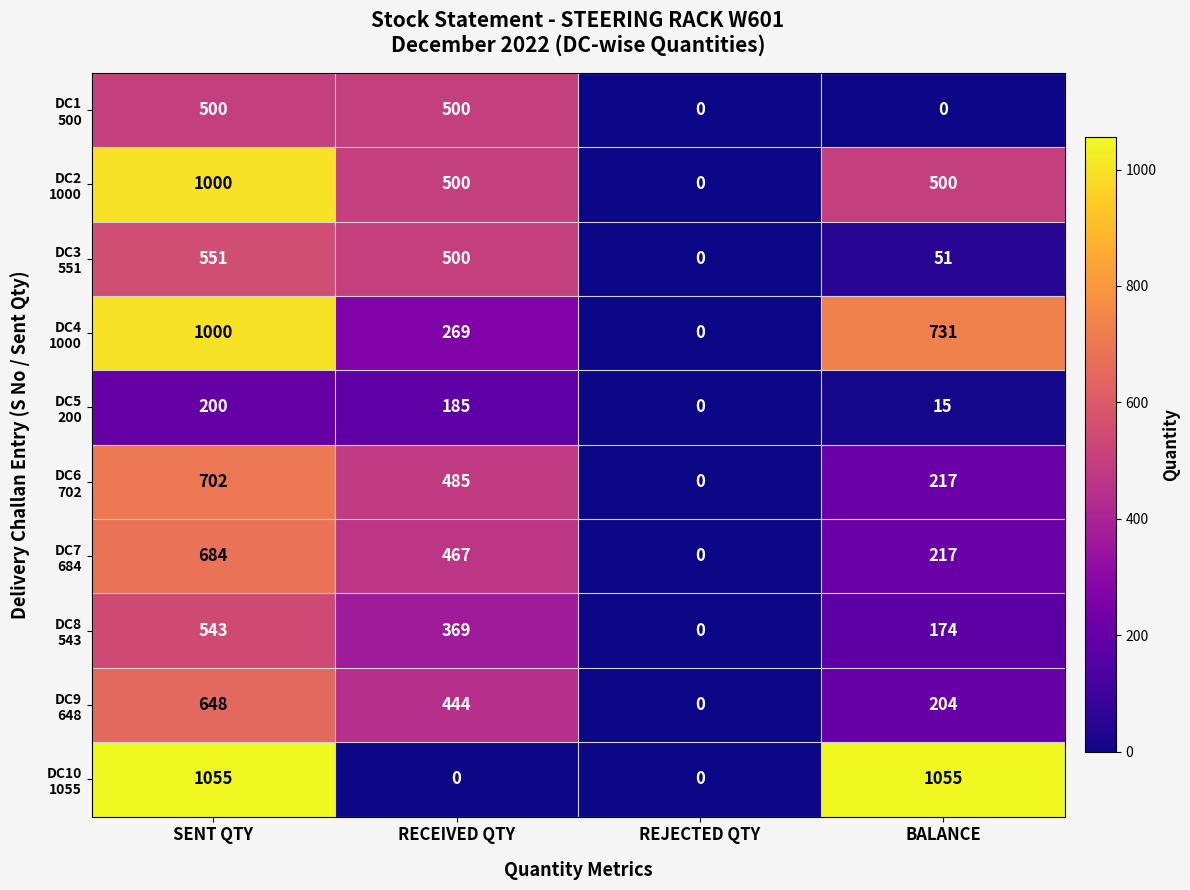

What is the spread (max minus min) of values at BALANCE?

1055